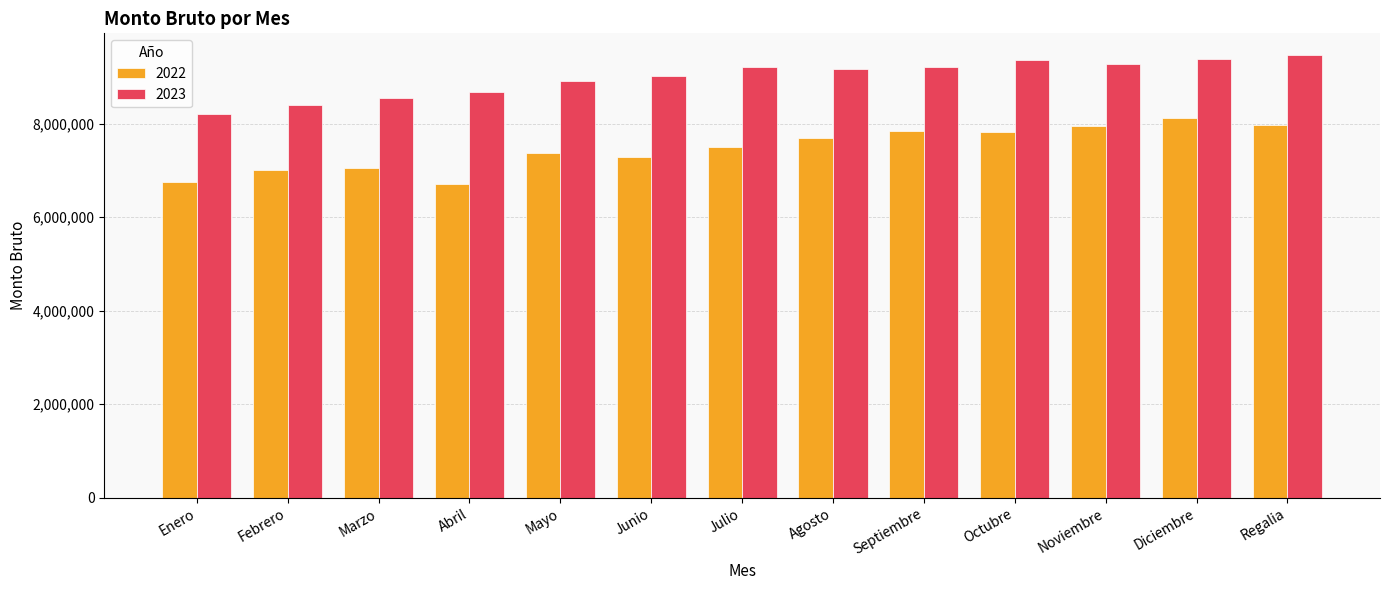

How many groups of bars are there?

13